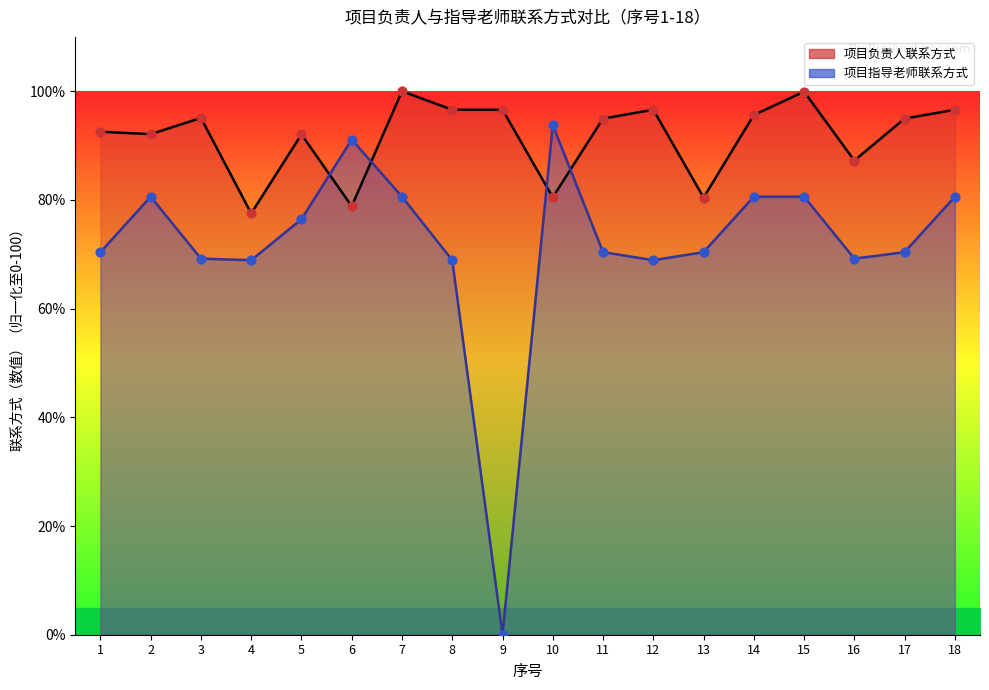

Which series has the largest Y range (max minus min)?

项目指导老师联系方式